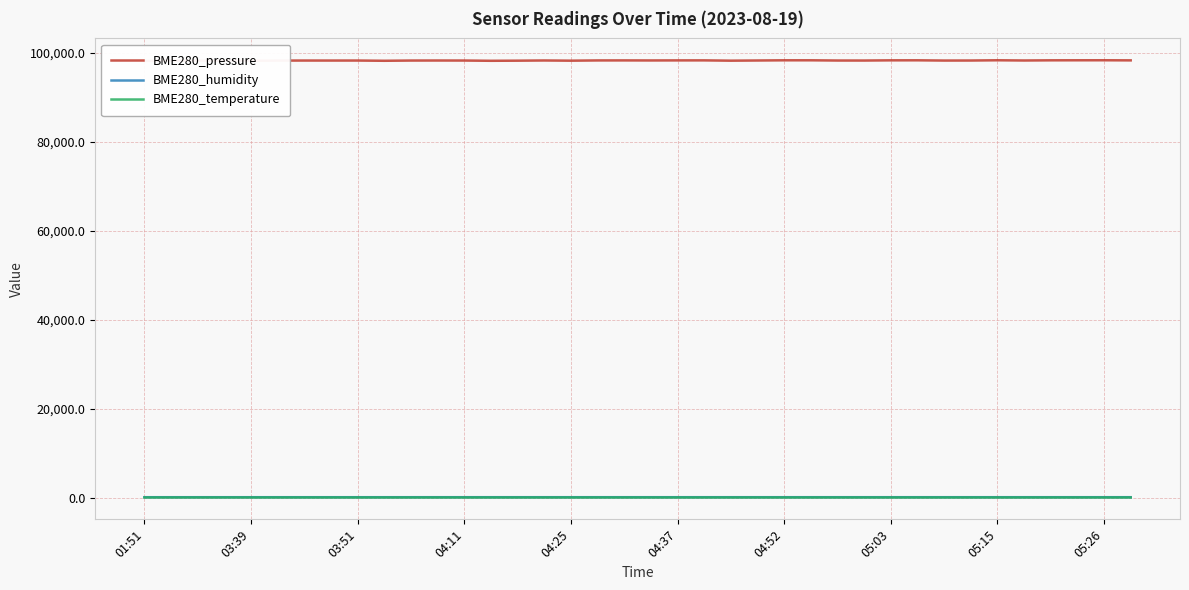

Rank the series by their maximum value, from highest to lowest.

BME280_pressure, BME280_humidity, BME280_temperature